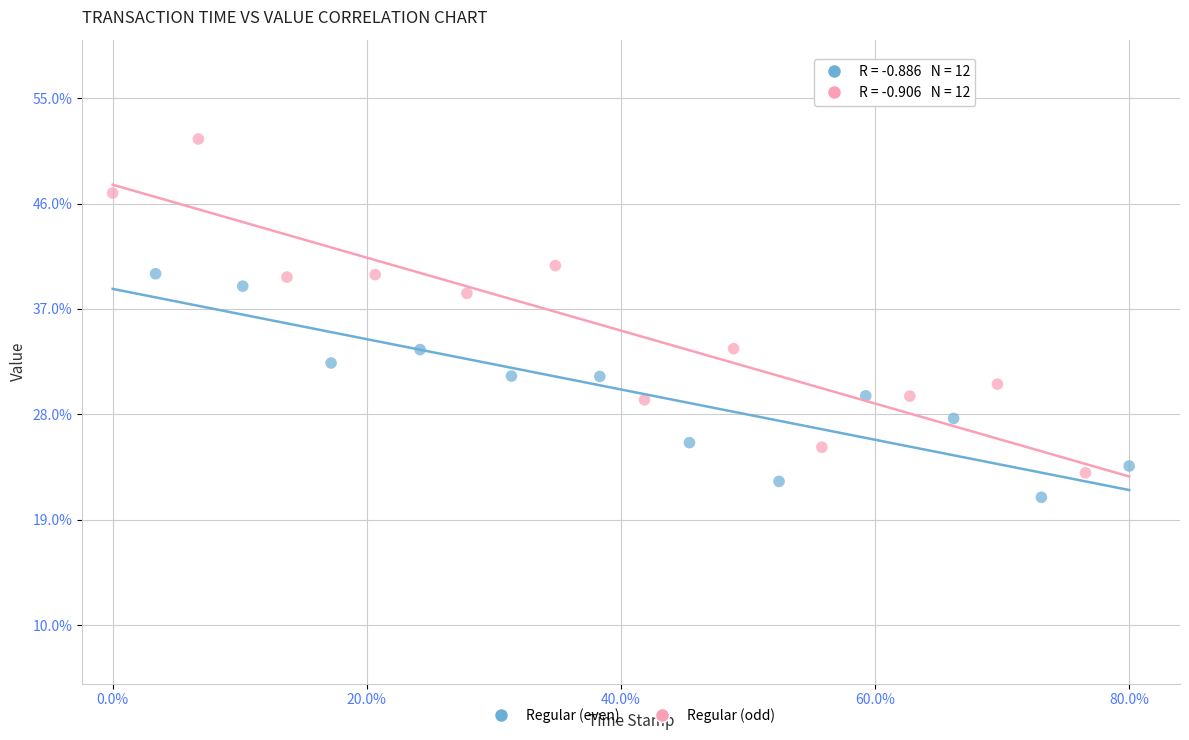

What are all the series names shown in the legend?

Regular (even), Regular (odd)